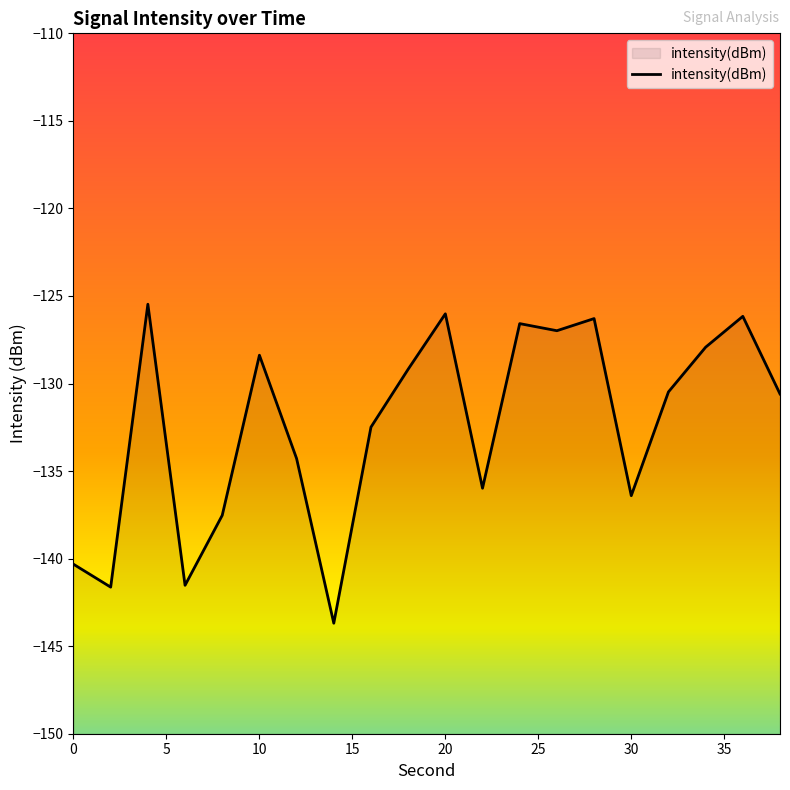

Rank the categories by value from highest to lowest.

4, 20, 36, 28, 24, 26, 34, 10, 18, 32, 38, 16, 12, 22, 30, 8, 0, 6, 2, 14